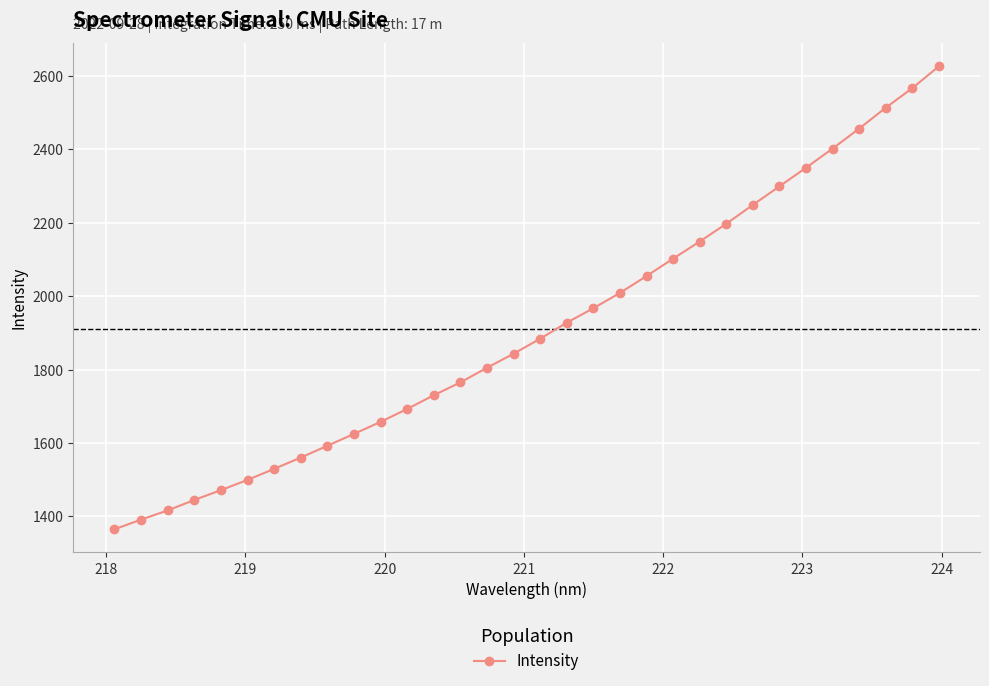

What is the value of the 30th point from the left?

2513.1